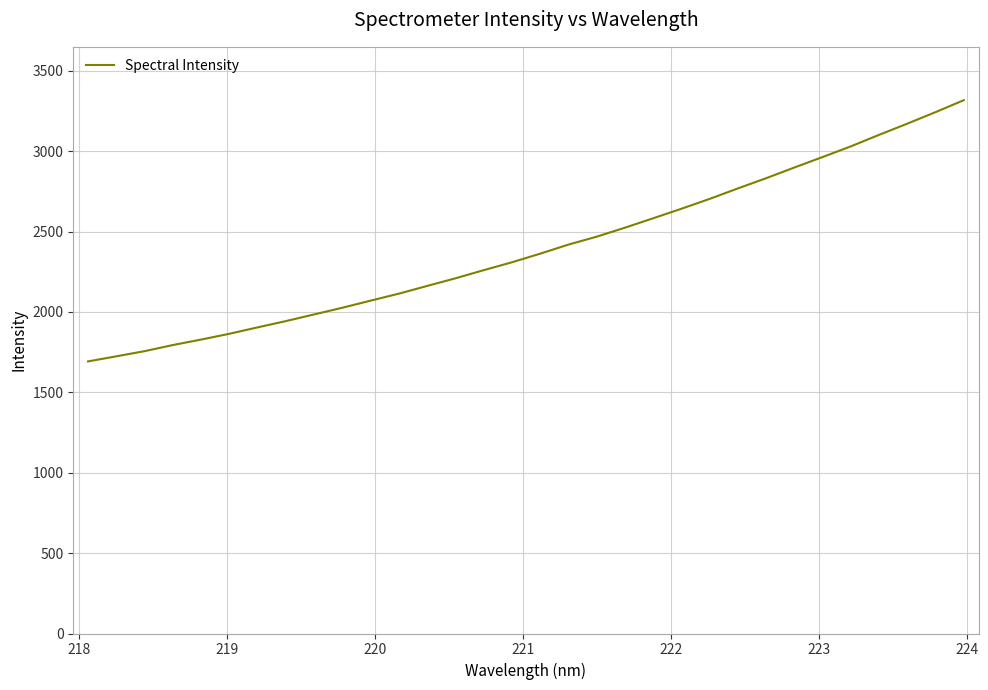

How many values are below 2362?

16